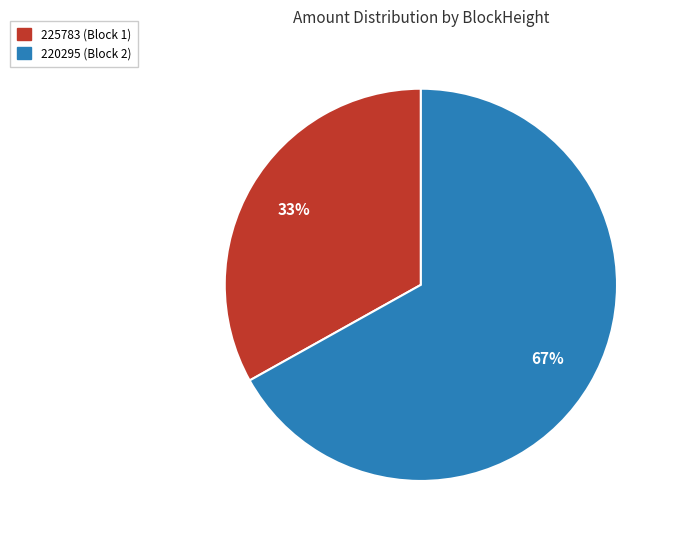

Count the number of slices in the pie.

2